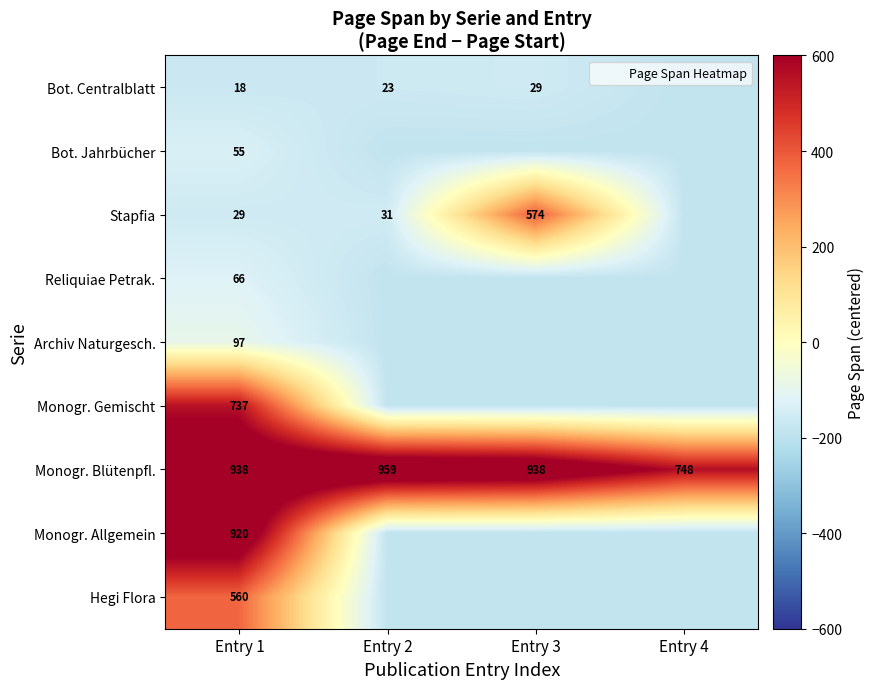

Between Entry 1 and Entry 2, which is larger?

Entry 2